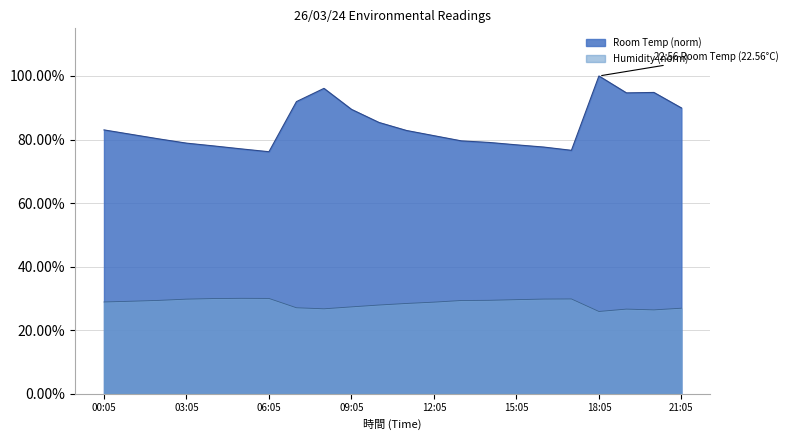

What is the approximate value of Room Temp at 06:05?

0.8